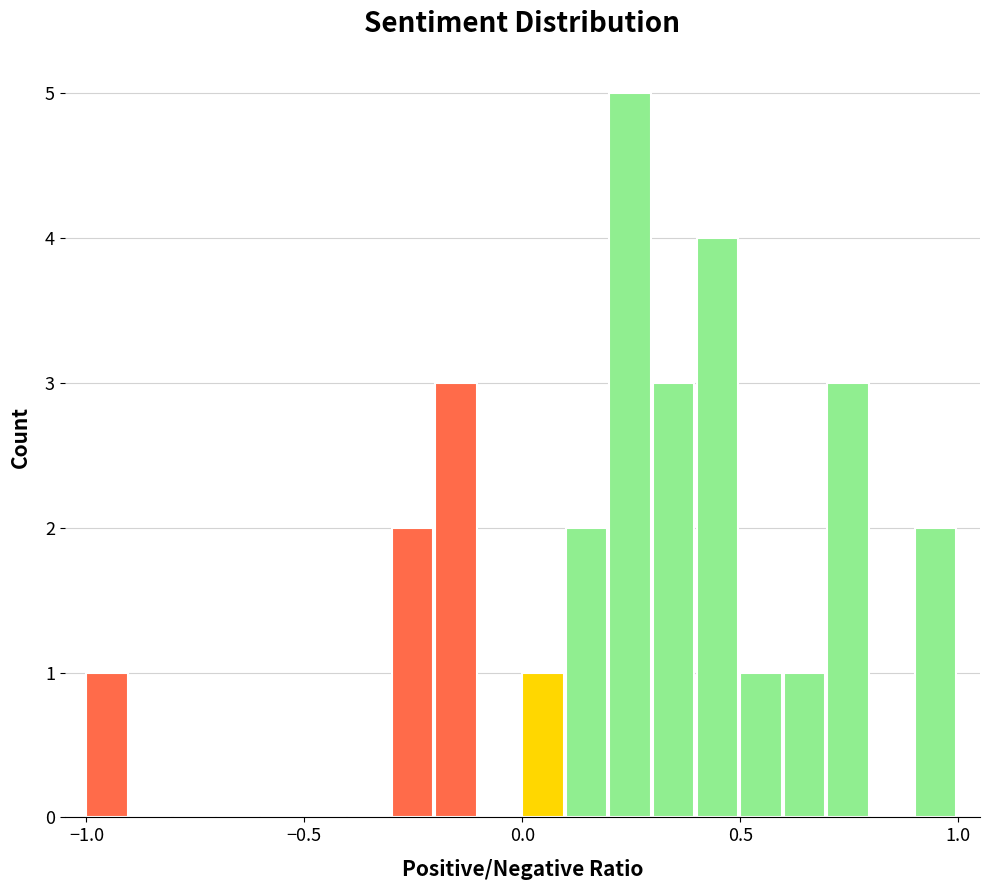

Read against the x-axis, roughly where is the centre of the tallest bar?

0.25